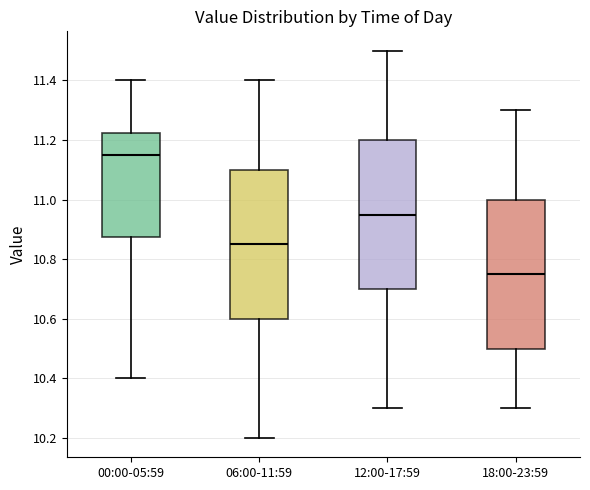

Reading left to right, transcribe this box plot: for each box, give where its median line is, the range the box spans, and where its two whiskers end, as read against the y-axis. The values are not printed on the chart, so give them approximately, as read against the axis.

00:00-05:59: median 11.16, box 10.88 to 11.22, whiskers 10.40 to 11.40
06:00-11:59: median 10.86, box 10.60 to 11.10, whiskers 10.20 to 11.40
12:00-17:59: median 10.96, box 10.70 to 11.20, whiskers 10.30 to 11.50
18:00-23:59: median 10.76, box 10.50 to 11.00, whiskers 10.30 to 11.30